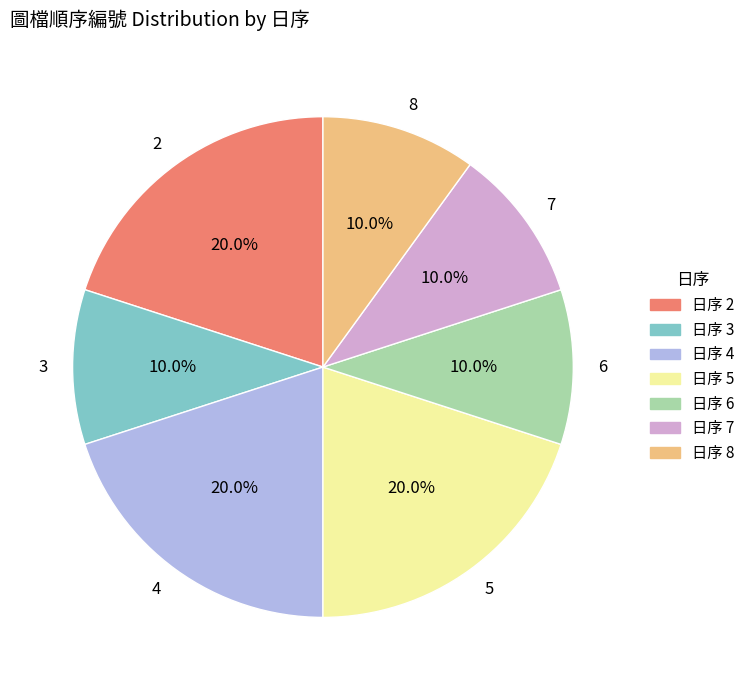

The 4 slice represents 4% of the pie. True or false?

False